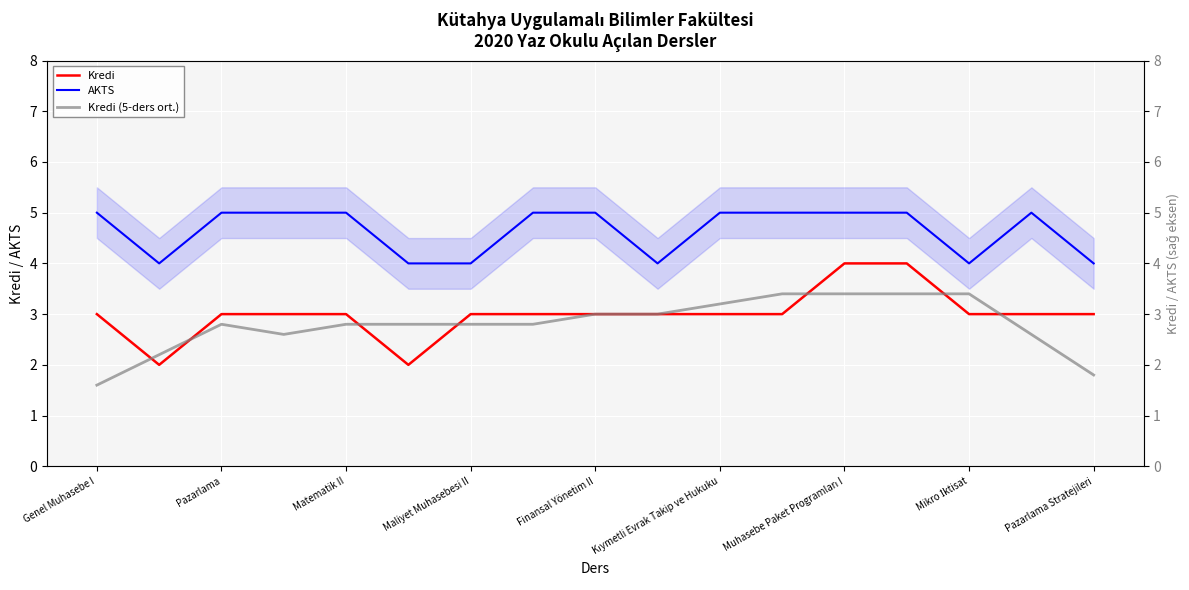

How many times do Kredi and Kredi (5-ders ort.) cross each other?

8